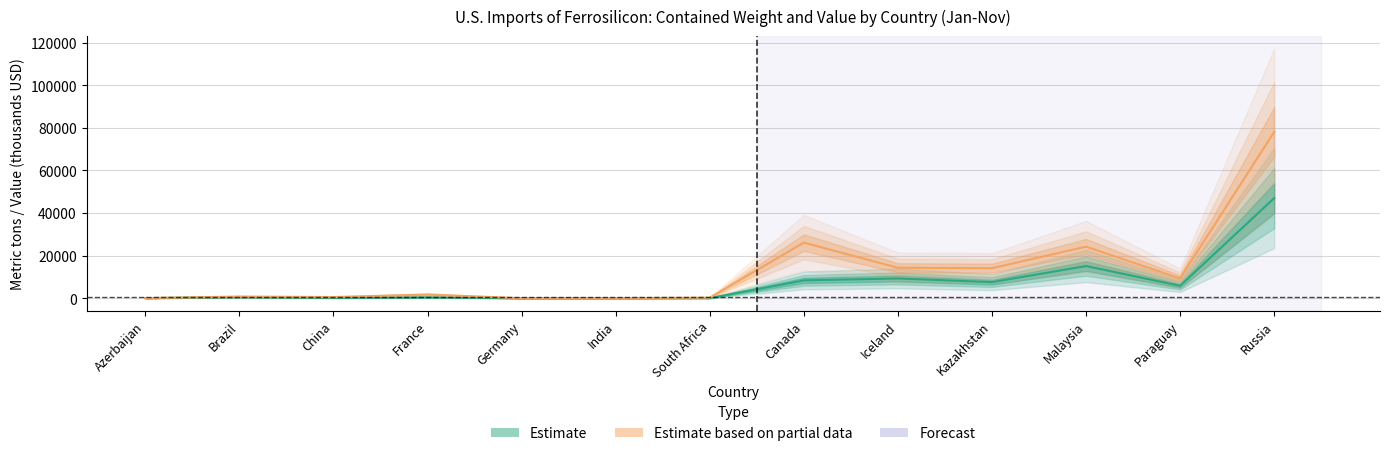

What is the average value of the Contained weight (Jan-Nov) series?

7252.0